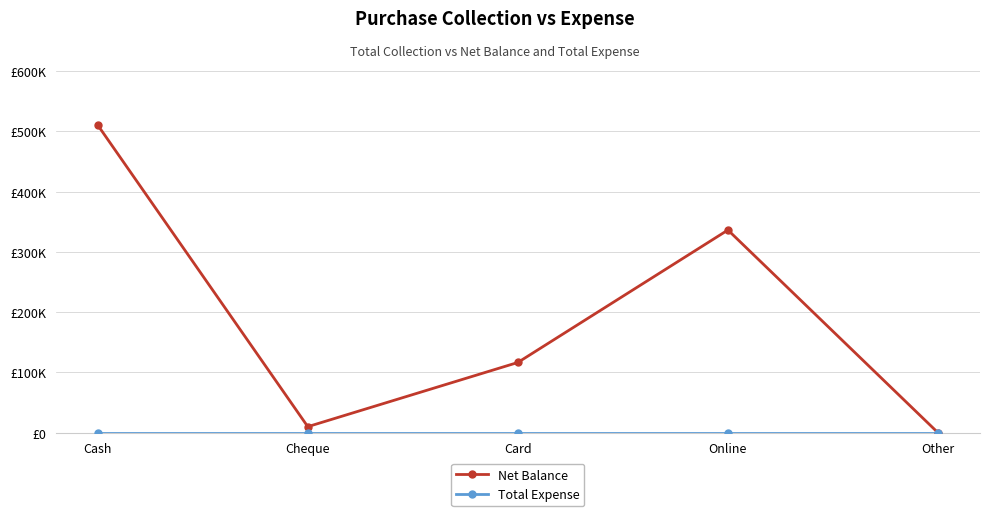

True or false: Net Balance and Total Expense cross at least once.

False